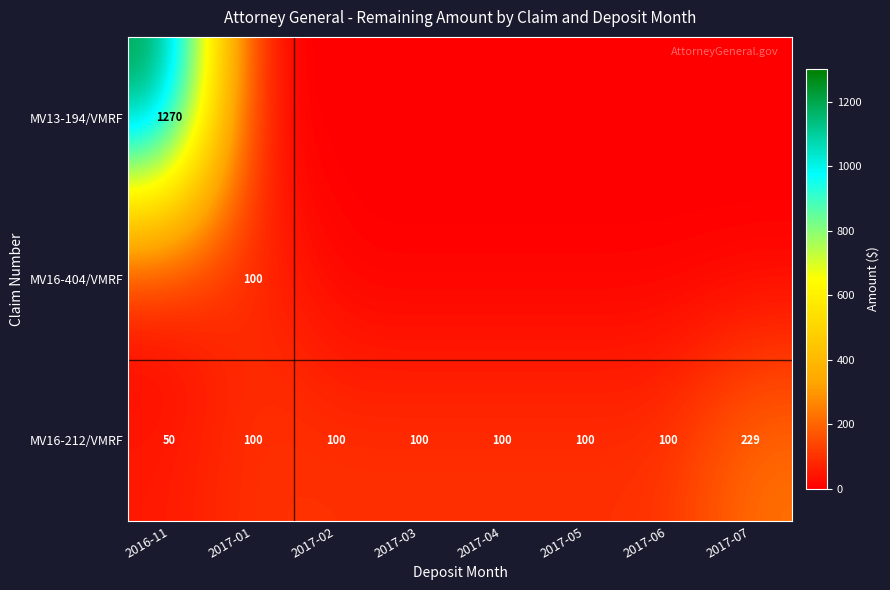

True or false: MV16-212/VMRF has a value of 100 at 2017-01.

True